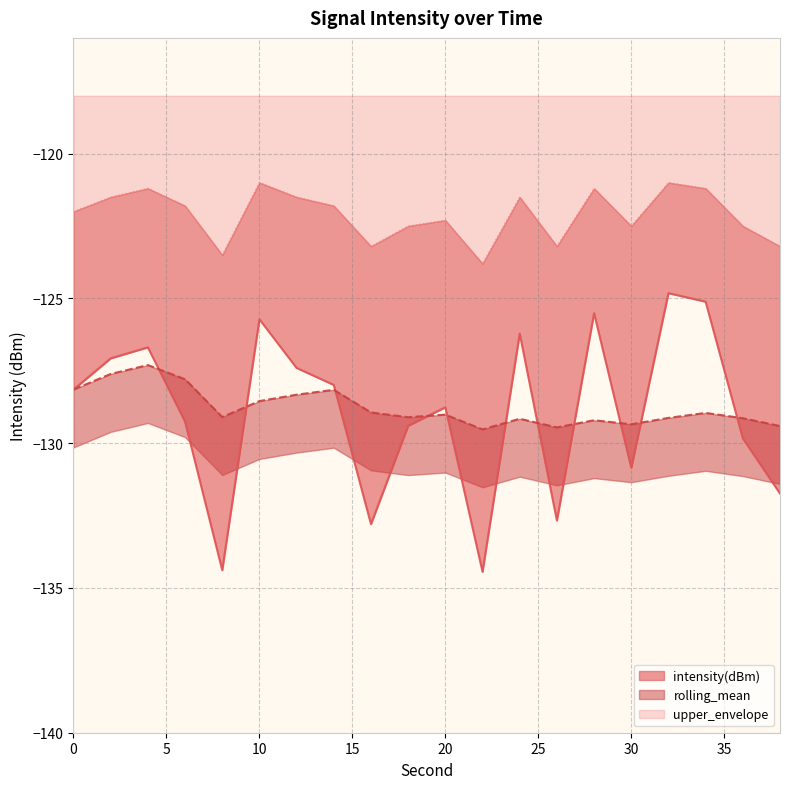

At which category is the sum across all series the highest?

32